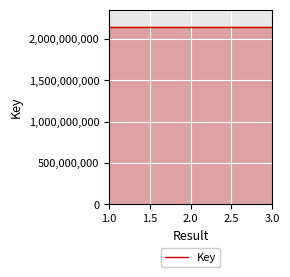

Approximately how many times larger is the value at 3.0 compared to 1.0?

1.0